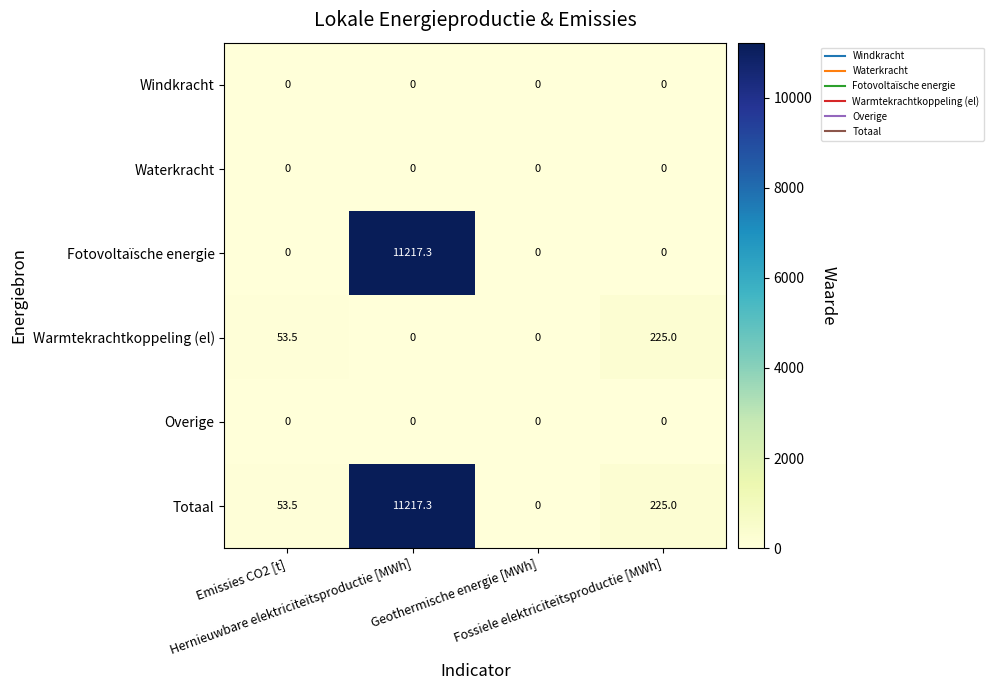

Which series has the largest total across all categories?

Totaal